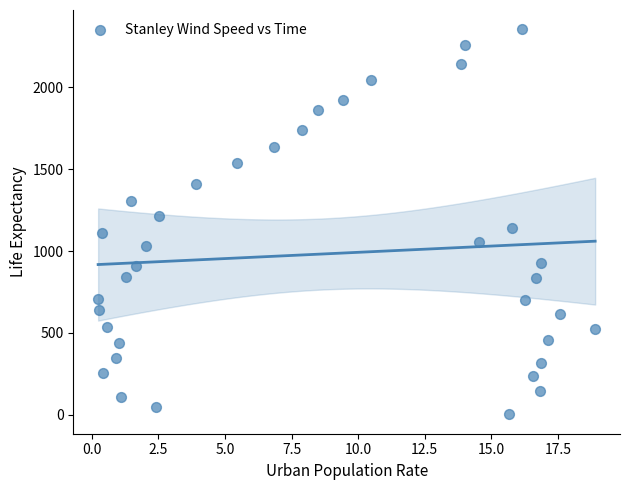

What is the range of Y values (max minus min)?

2350